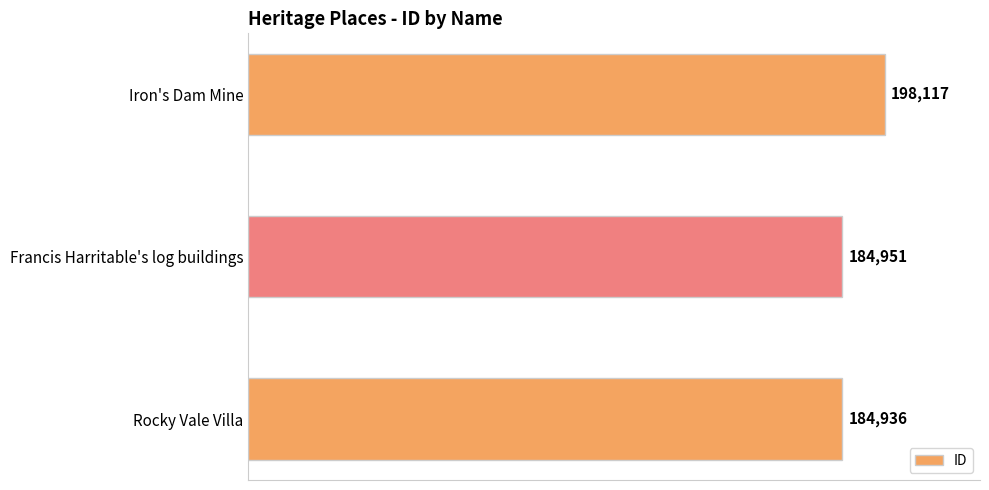

Rank the categories by value from highest to lowest.

Iron's Dam Mine, Francis Harritable's log buildings, Rocky Vale Villa